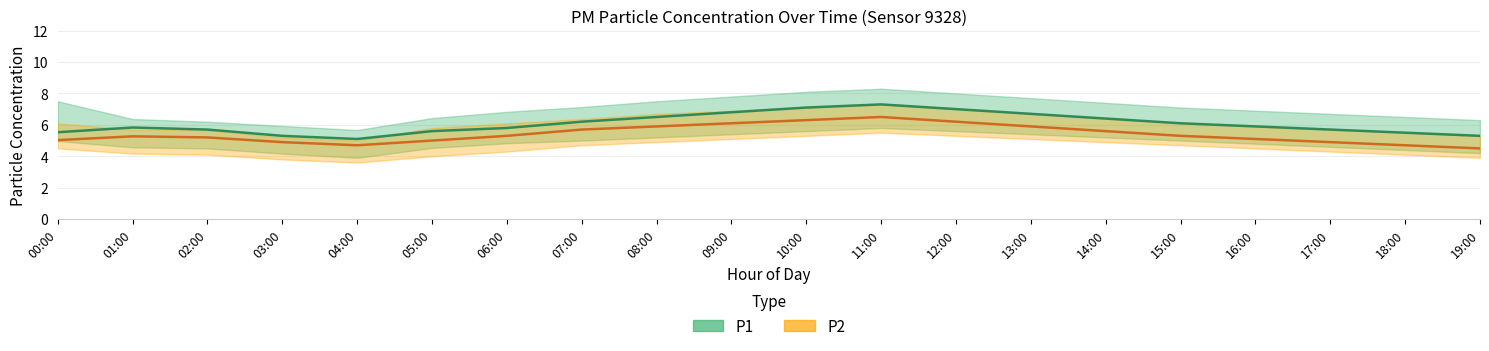

True or false: P1_upper and P2_lower cross at least once.

False